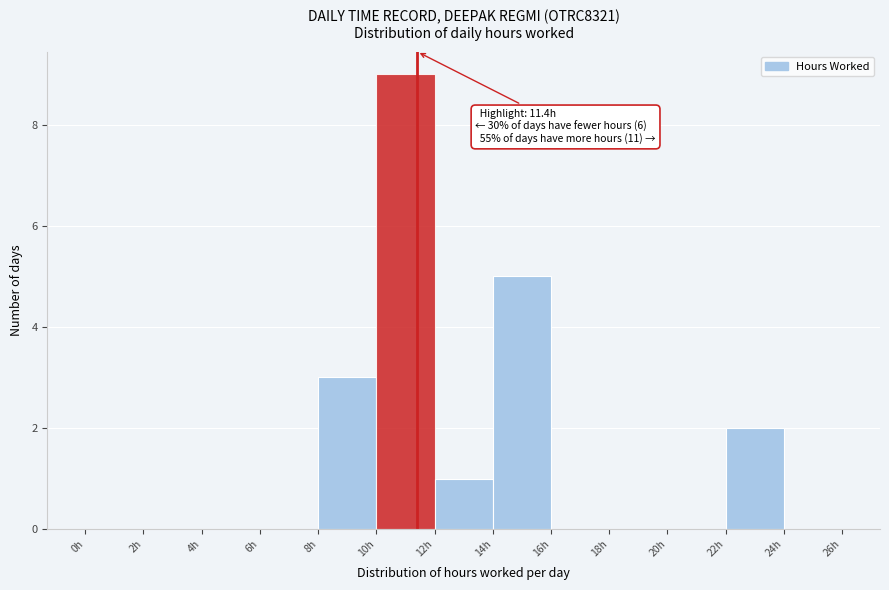

Which range on the x-axis has the tallest bar?

10 to 12